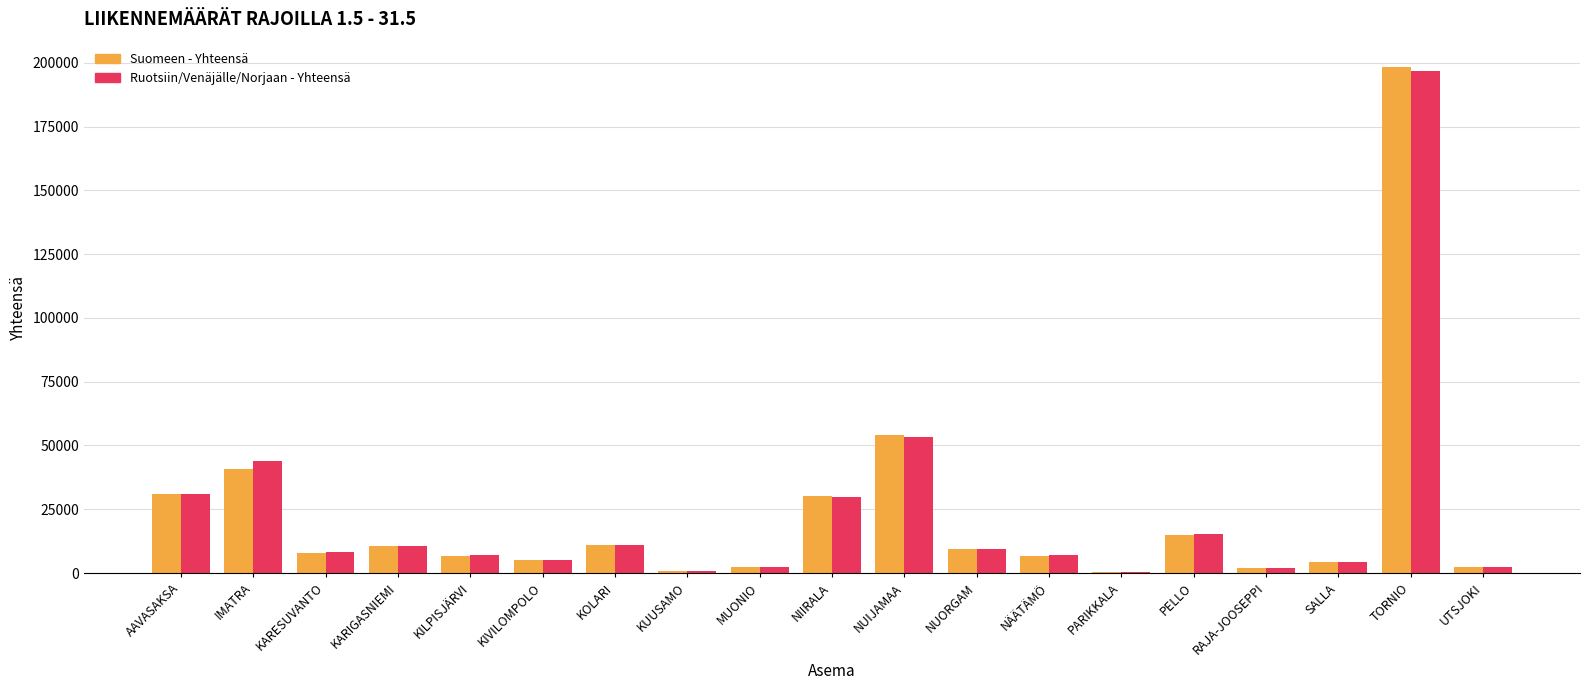

What is the sum of the Suomeen - Yhteensä values at PELLO and TORNIO?

213490